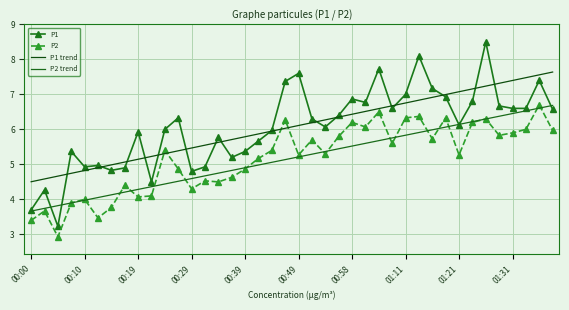

At which label does P1 trend first exceed 6?

19